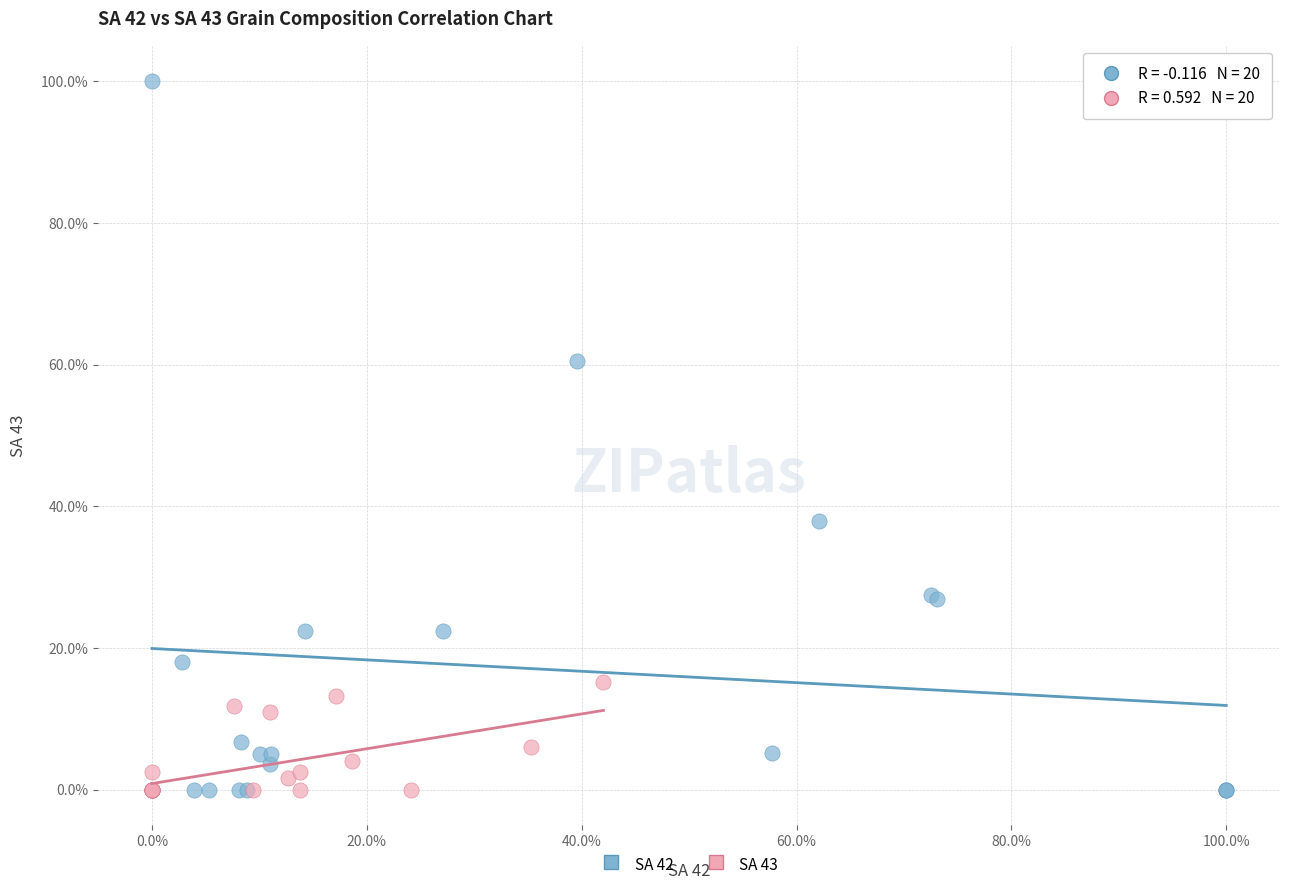

What are all the series names shown in the legend?

SA 42, SA 43